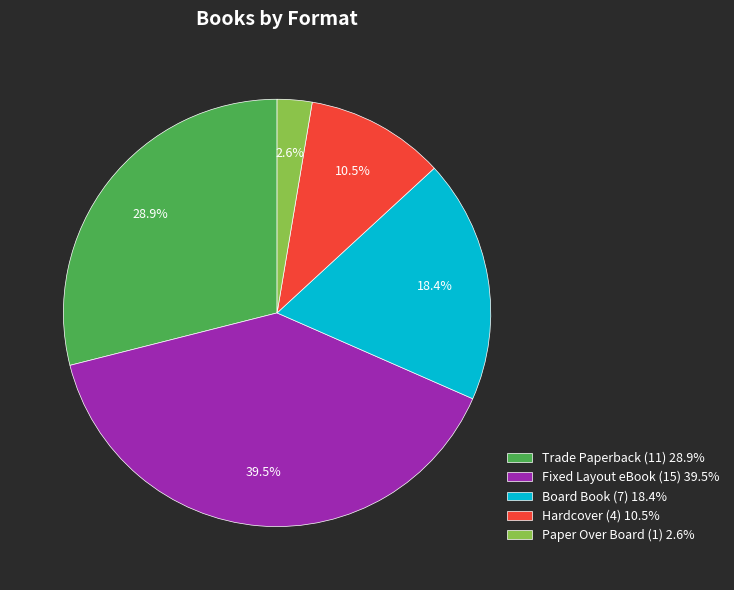

What is the largest slice in the pie chart?

Fixed Layout eBook